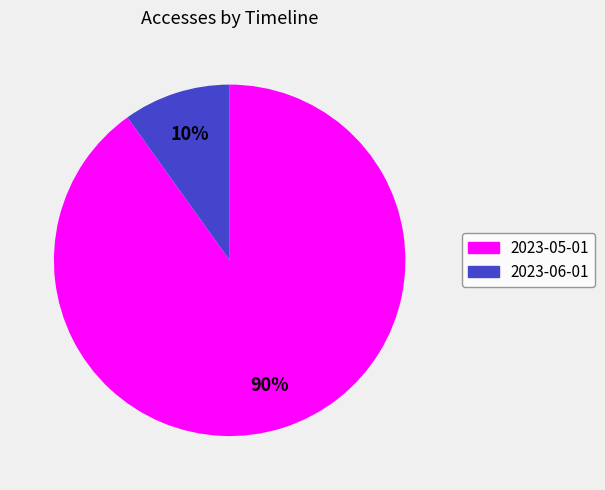

Which category has the biggest portion of the pie?

2023-05-01